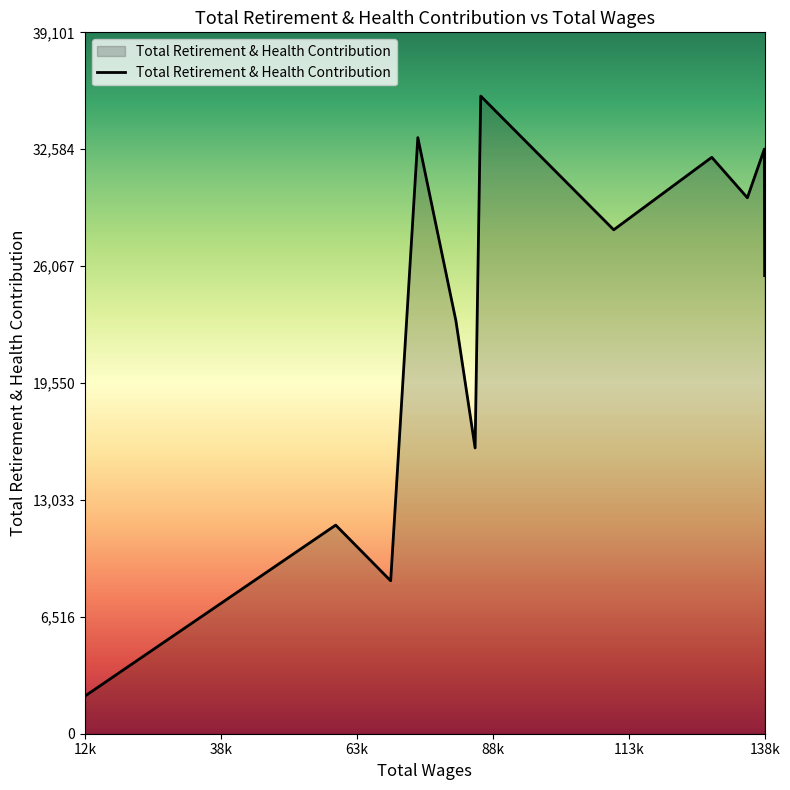

What is the greatest value displayed?

35547